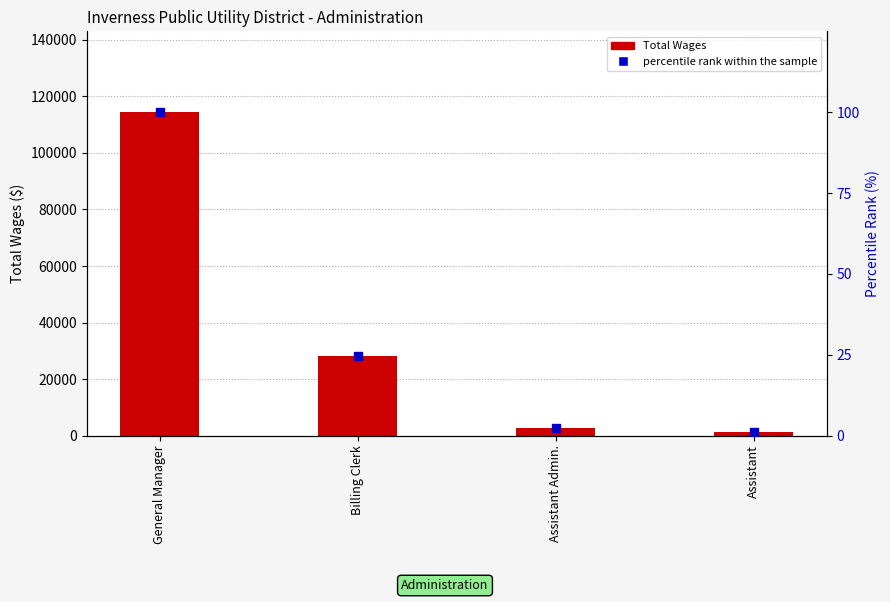

Is the value of percentile rank within the sample at Assistant Admin. greater than the value of Total Wages at Assistant Admin.?

No